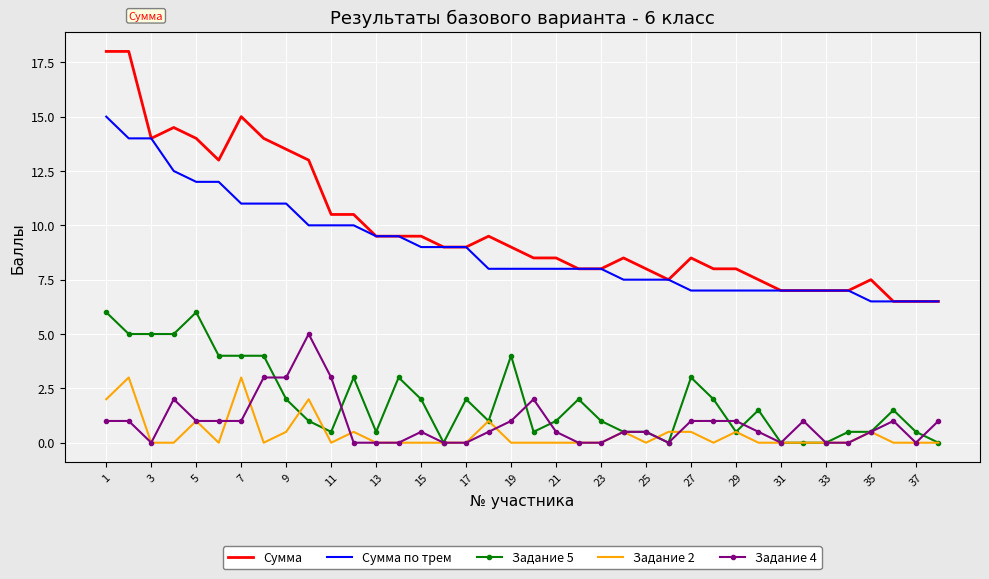

Rank the series by their maximum value, from highest to lowest.

Сумма, Сумма по трем, Задание 5, Задание 4, Задание 2